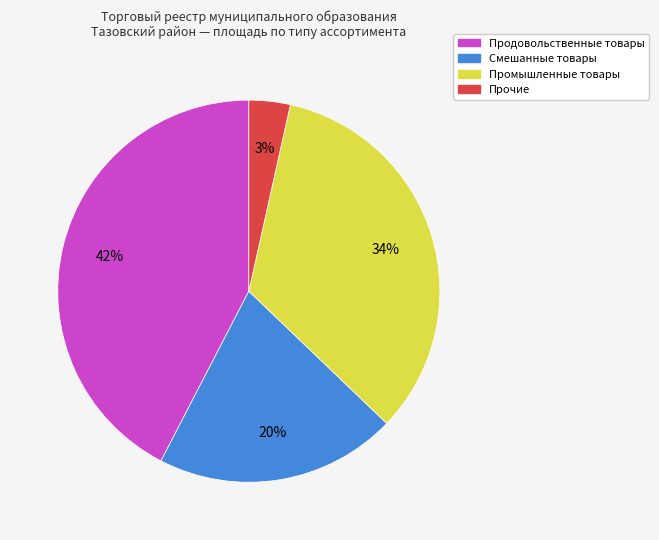

Is there a majority slice in this chart?

No